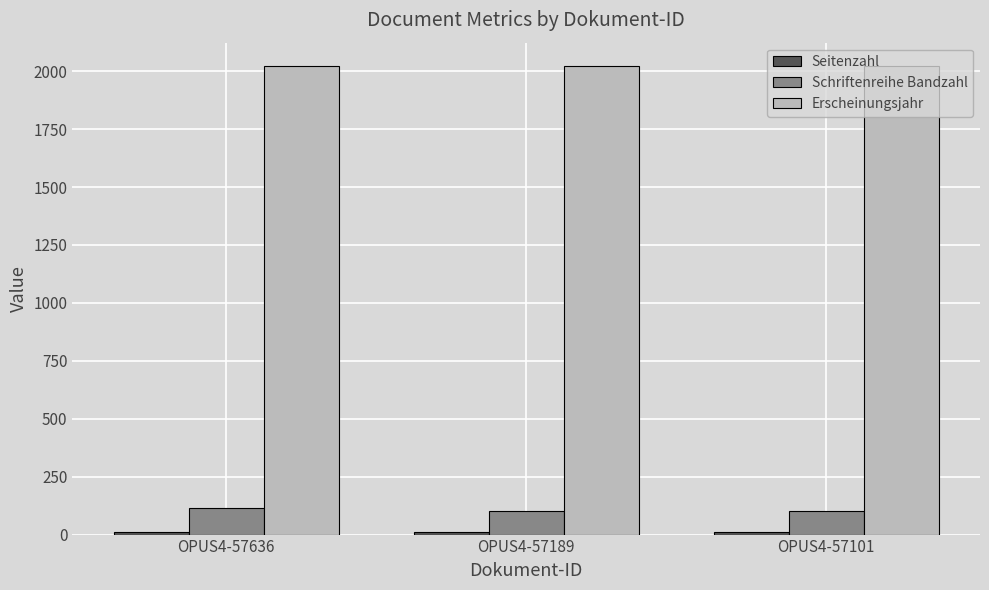

What is the maximum value for Erscheinungsjahr?

2022